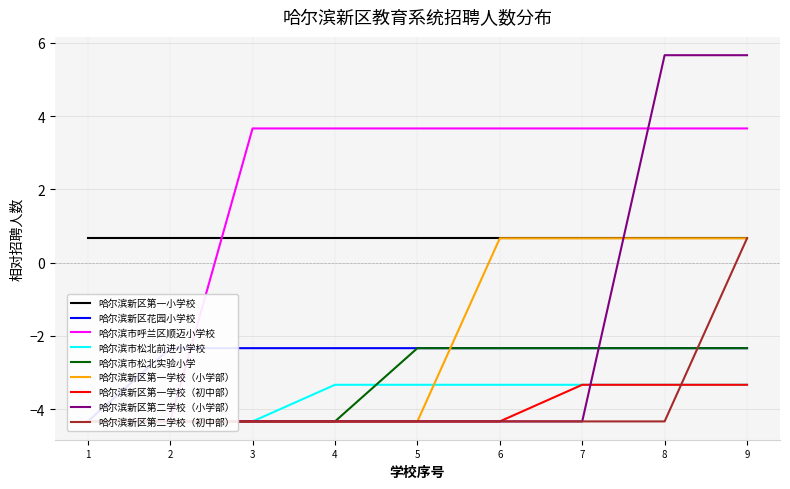

Which label corresponds to the smallest value in the chart?

1